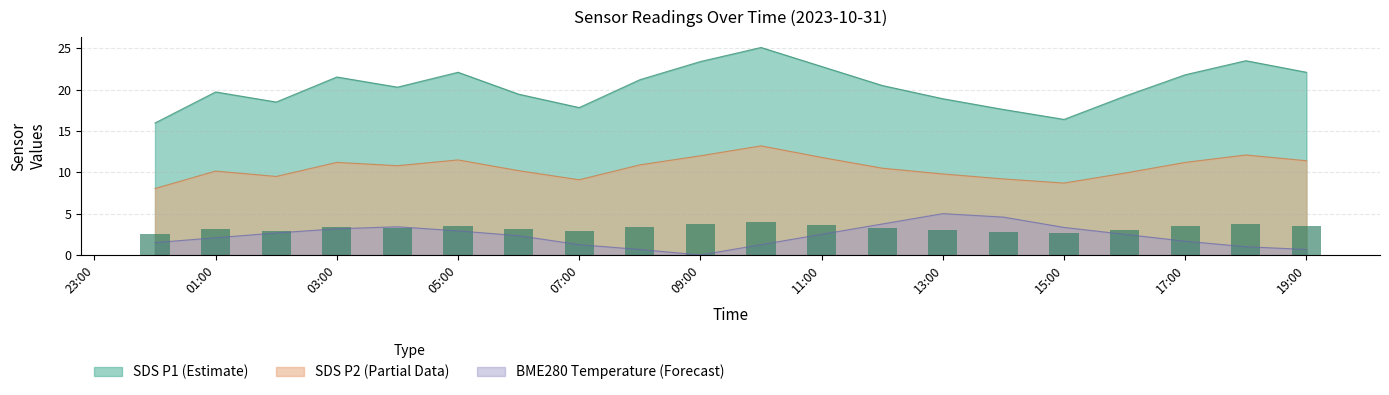

How many bars are there in each group?

3